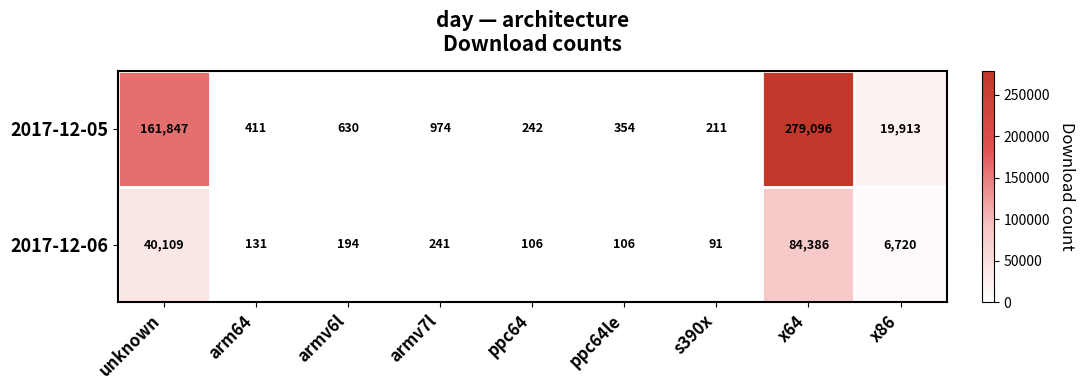

Reading left to right, transcribe all the data shown in this chart.

2017-12-05: unknown=161847	arm64=411	armv6l=630	armv7l=974	ppc64=242	ppc64le=354	s390x=211	x64=279096	x86=19913
2017-12-06: unknown=40109	arm64=131	armv6l=194	armv7l=241	ppc64=106	ppc64le=106	s390x=91	x64=84386	x86=6720